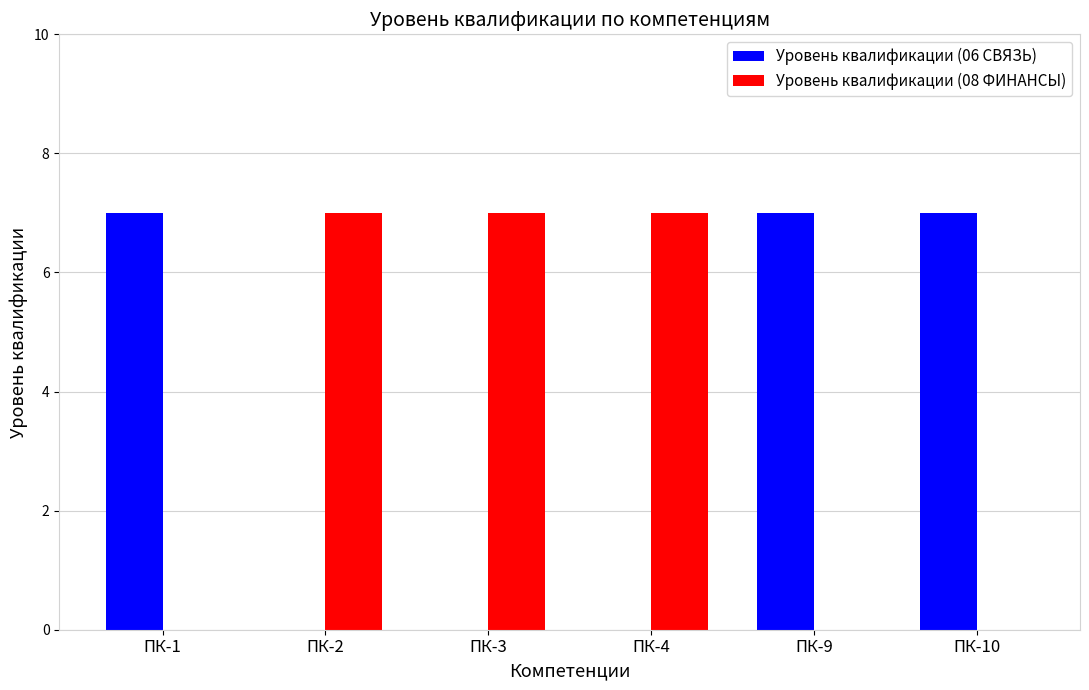

What is the maximum value for Уровень квалификации (06 СВЯЗЬ)?

7